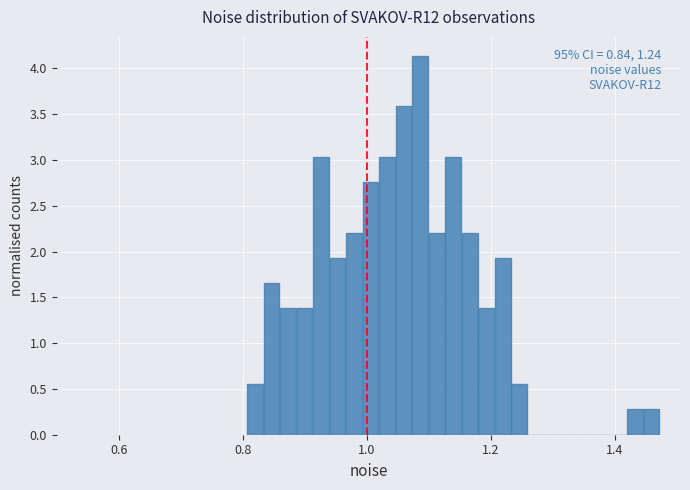

Around what value on the x-axis is the tallest bar? Give the approximate position of its centre, as read against the axis.

1.08